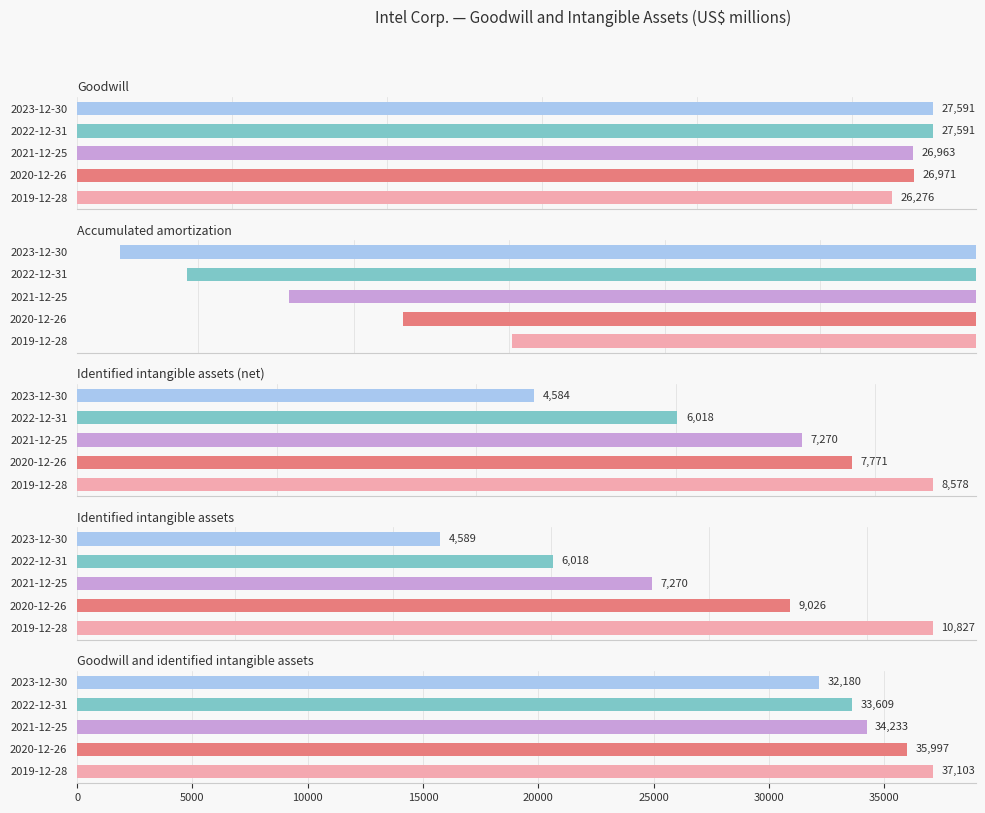

How many series are shown in this chart?

5